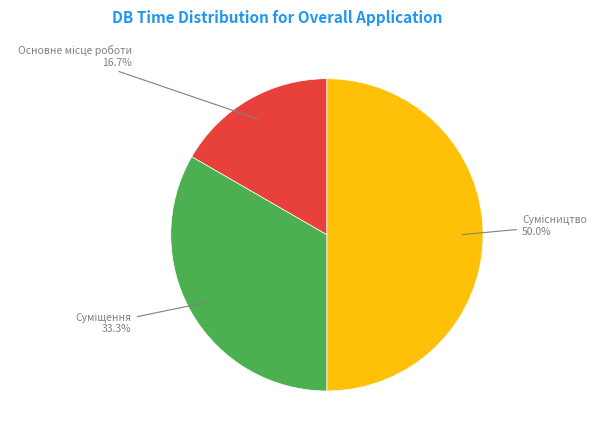

How many slices are in this pie chart?

3